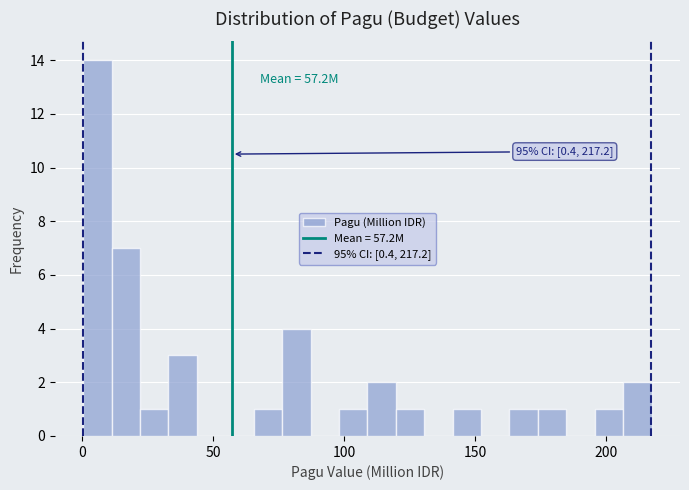

Around what value on the x-axis is the tallest bar? Give the approximate position of its centre, as read against the axis.

5